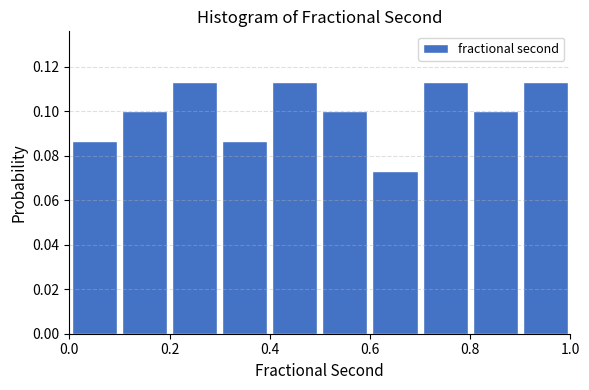

How tall is the bar that spans 0.2 to 0.3 on the x-axis? The values are not printed on the chart, so give them approximately, as read against the axis.

0.114